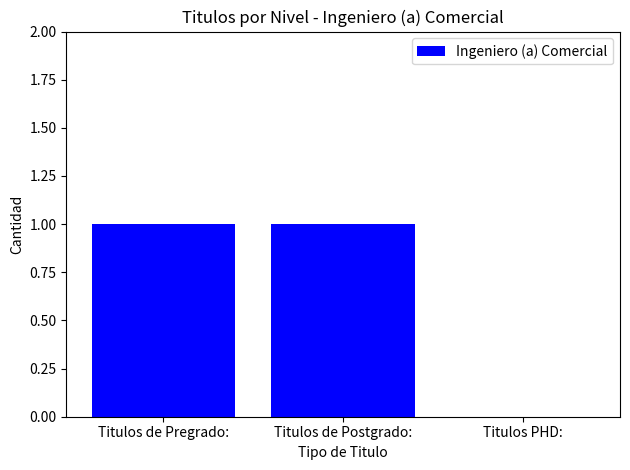

What is the greatest value displayed?

1